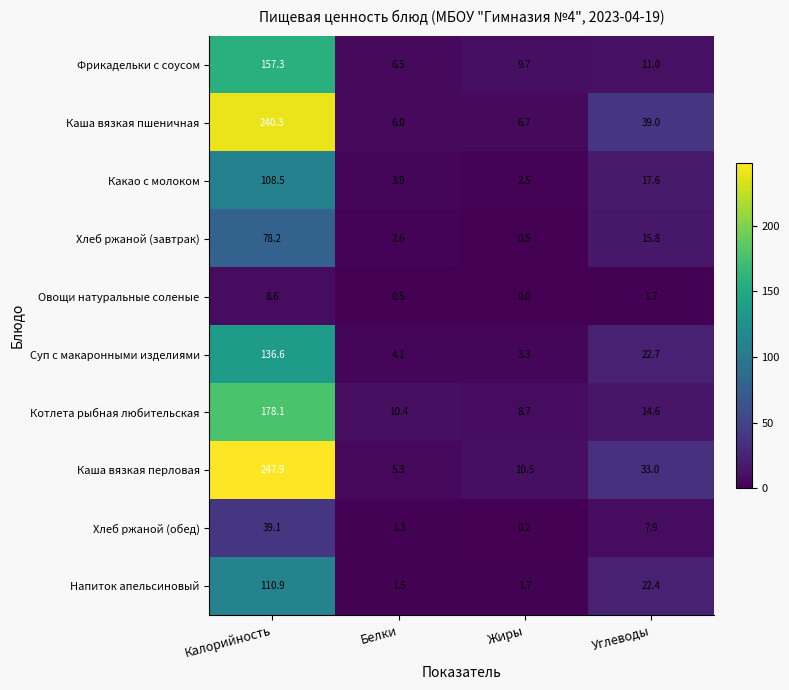

What is the average value of the Каша вязкая пшеничная series?

73.0